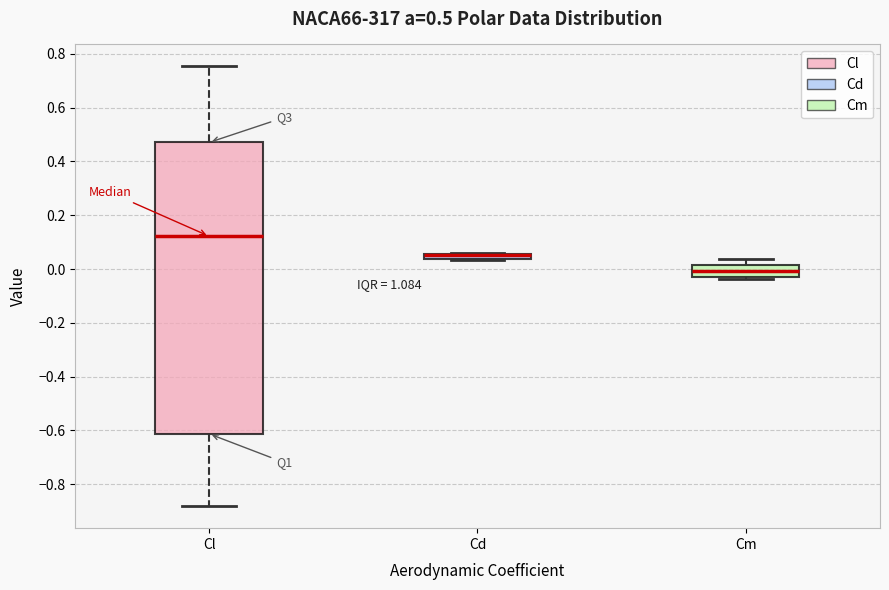

Comparing the boxes themselves (not the whiskers), which one is the tallest?

Cl